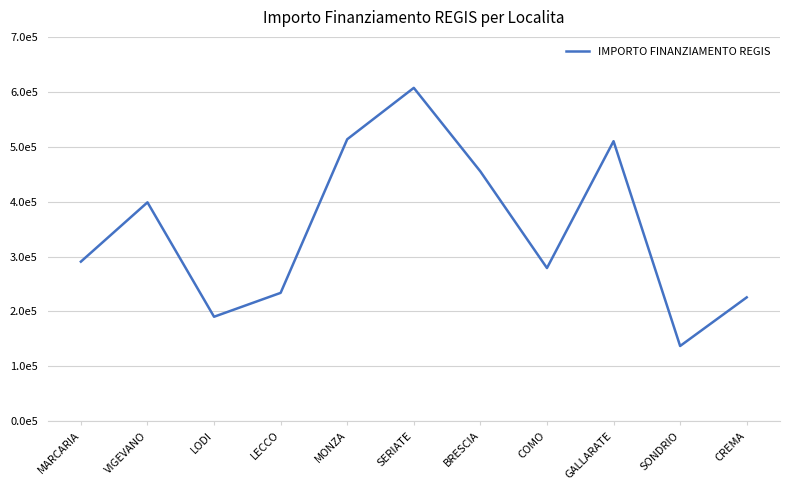

Where is the data nearest to the value 372157?

VIGEVANO